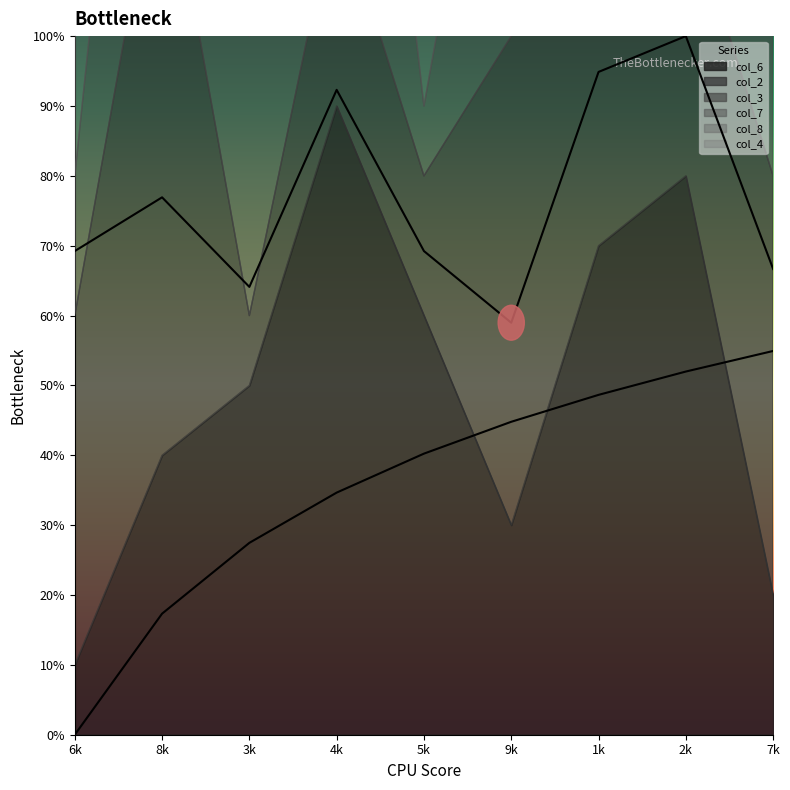

At which label does col_8 first exceed 5?

6